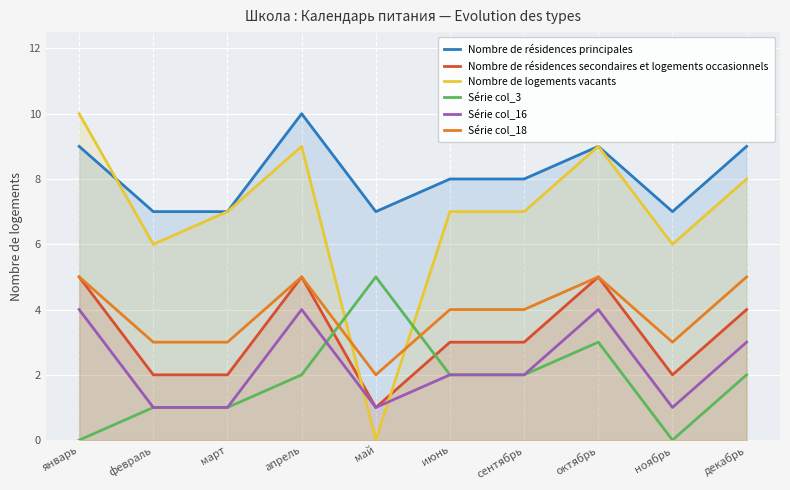

What is the spread (max minus min) of values at январь?

10